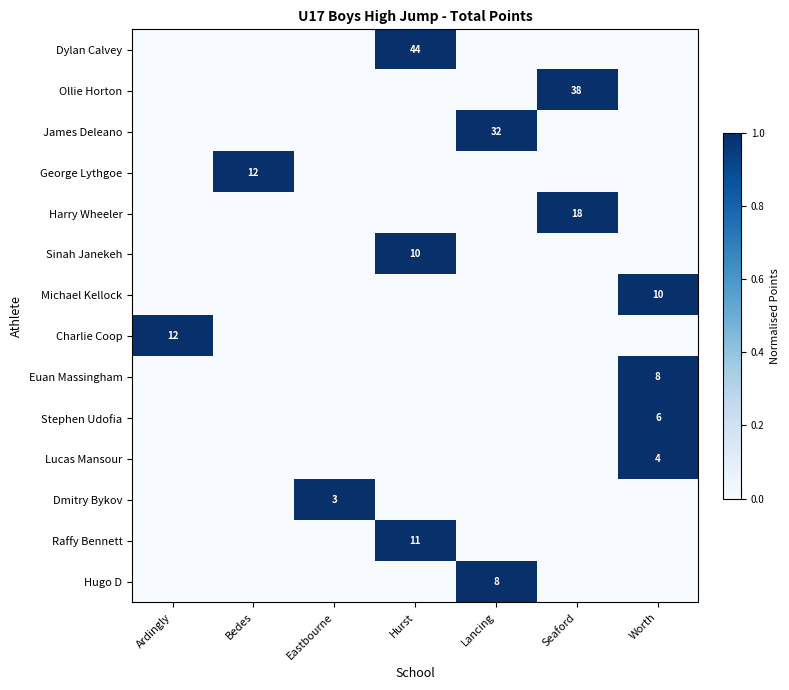

Is it true that Euan Massingham equals 11 at Worth?

False